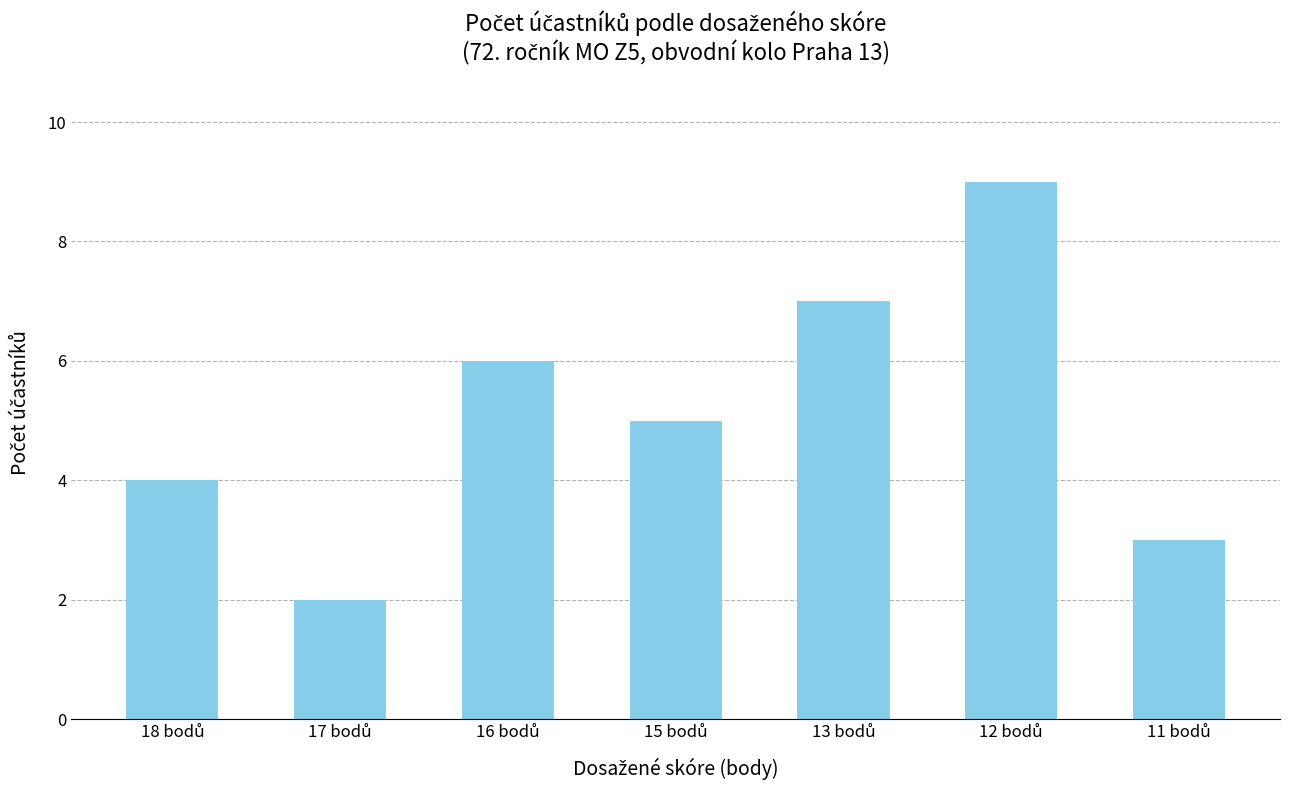

What is the sum of all values?

36